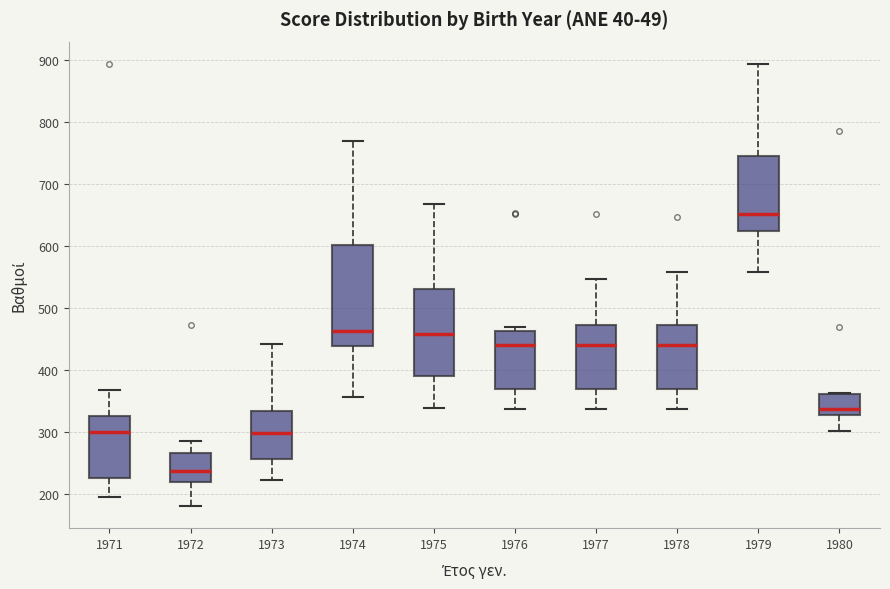

Which box is the tallest, from its lower edge to its upper edge?

1974